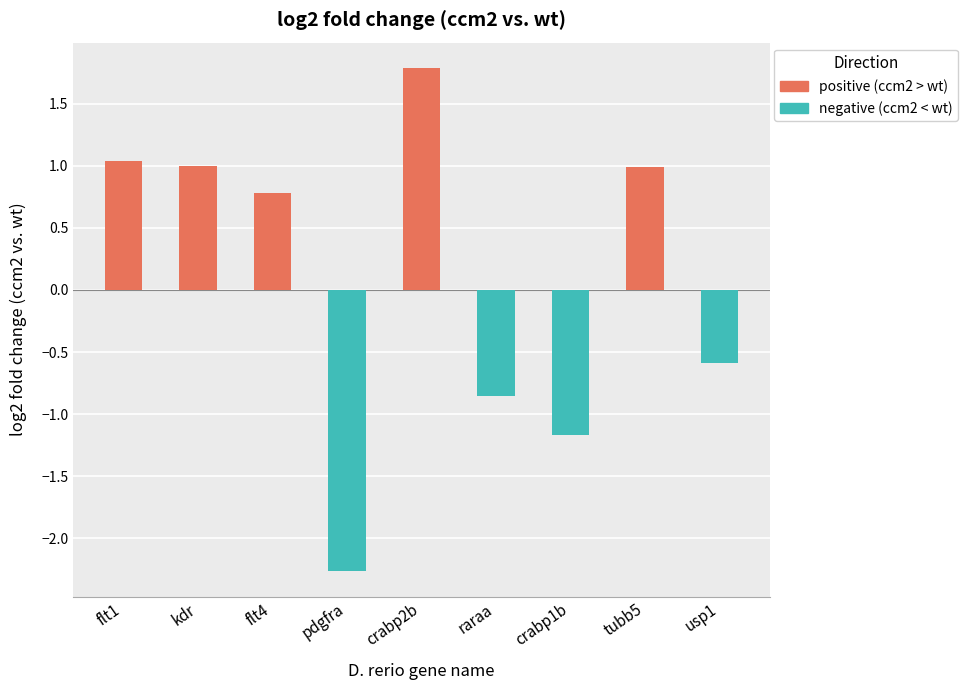

What is the change in value from pdgfra to crabp1b?

+1.1